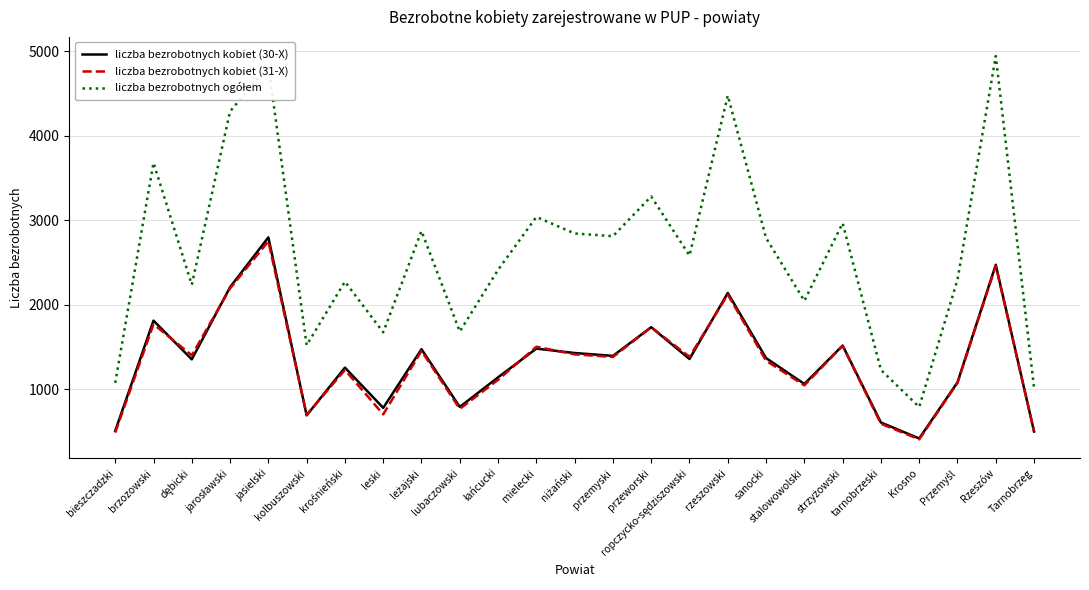

What is the greatest value displayed?

4941